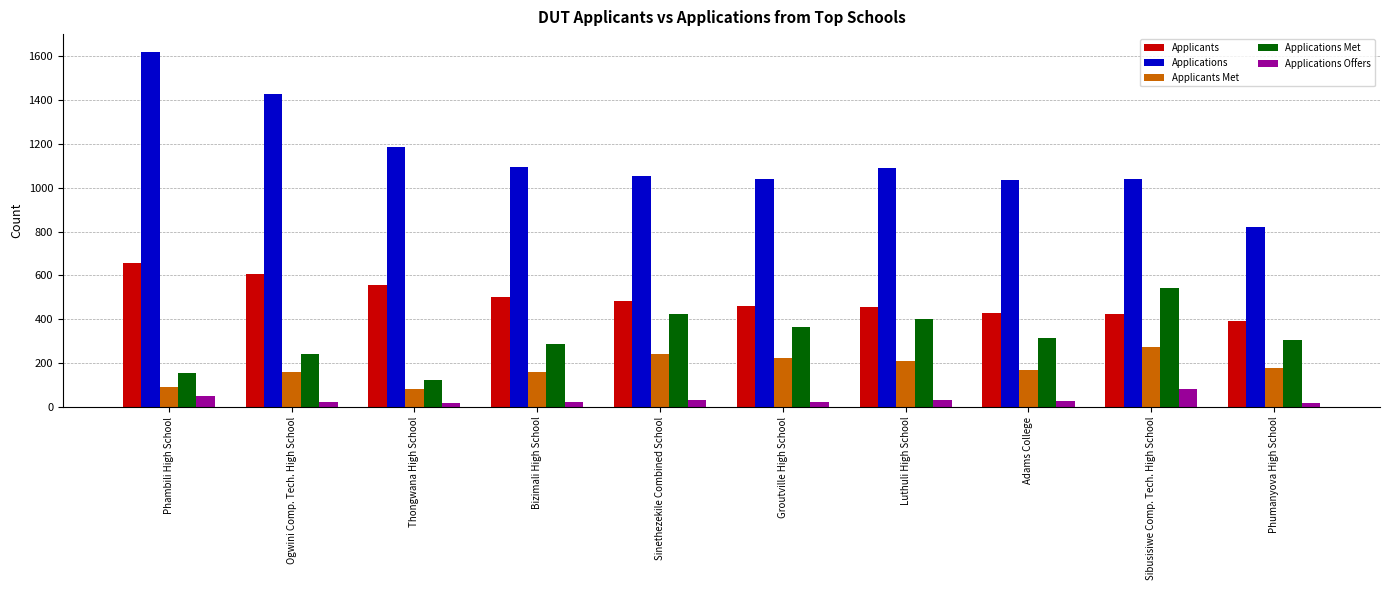

Which series has the widest spread of values?

Applications